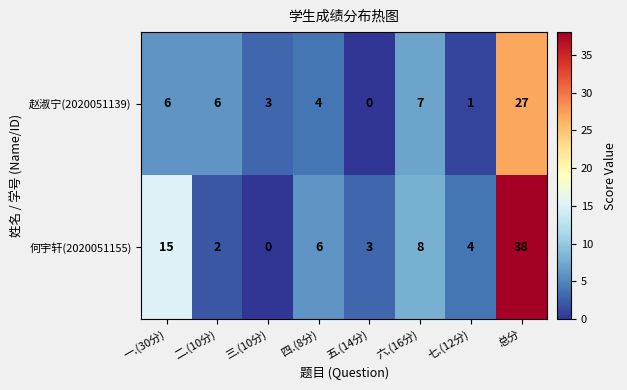

Reading left to right, transcribe all the data shown in this chart.

赵淑宁(2020051139): 一.(30分)=6	二.(10分)=6	三.(10分)=3	四.(8分)=4	五.(14分)=0	六.(16分)=7	七.(12分)=1	总分=27
何宇轩(2020051155): 一.(30分)=15	二.(10分)=2	三.(10分)=0	四.(8分)=6	五.(14分)=3	六.(16分)=8	七.(12分)=4	总分=38